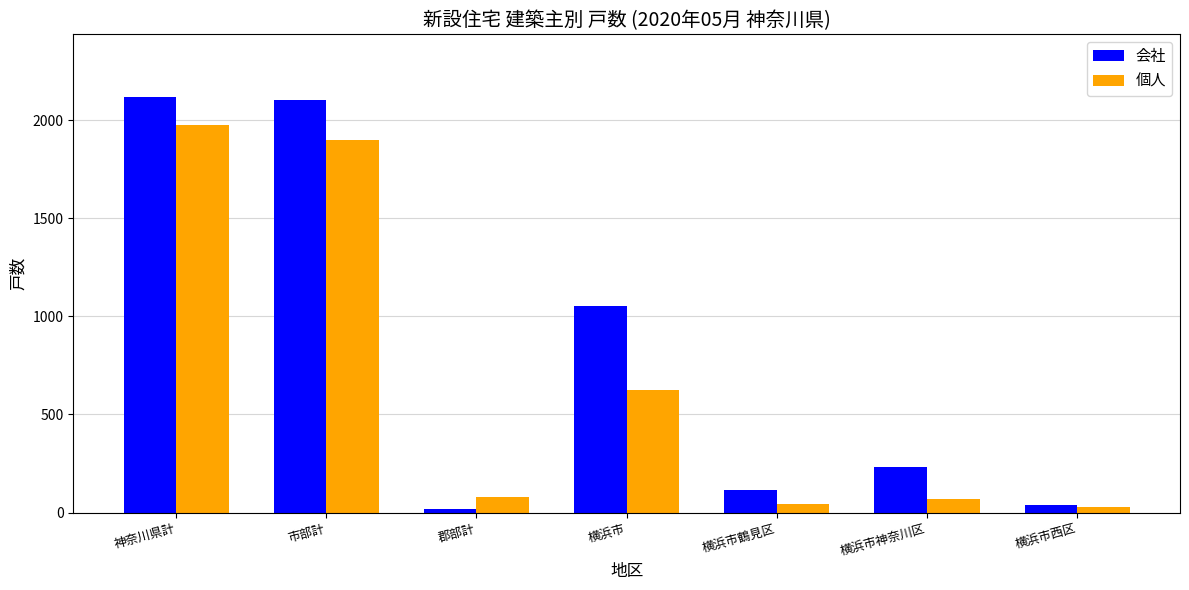

Are the bars horizontal?

No